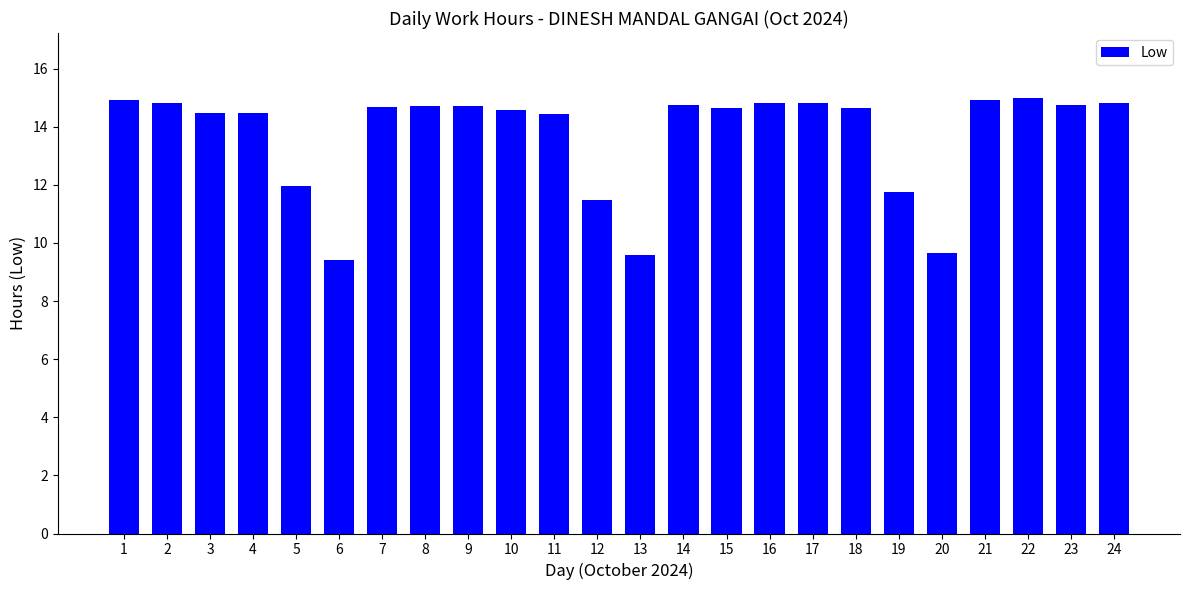

Approximately how many times larger is the value at 8 compared to 6?

1.6